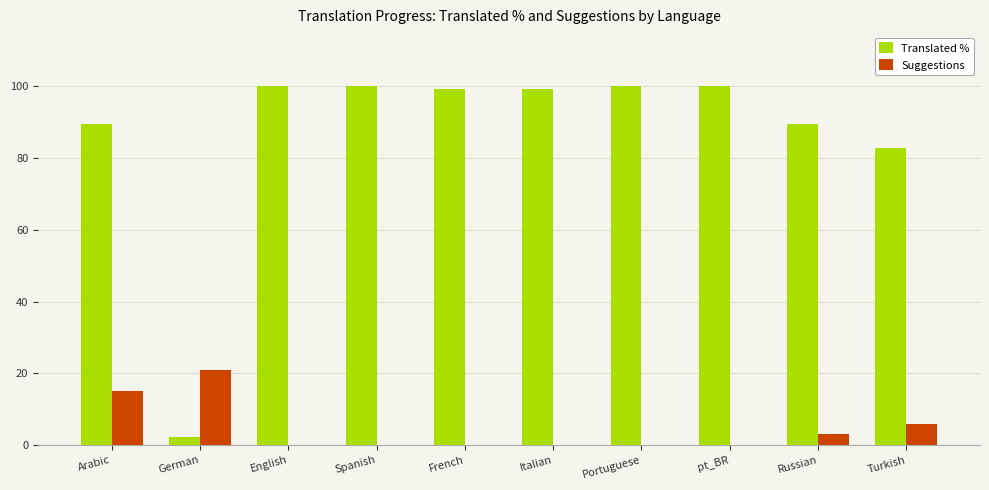

Does the chart contain stacked bars?

No